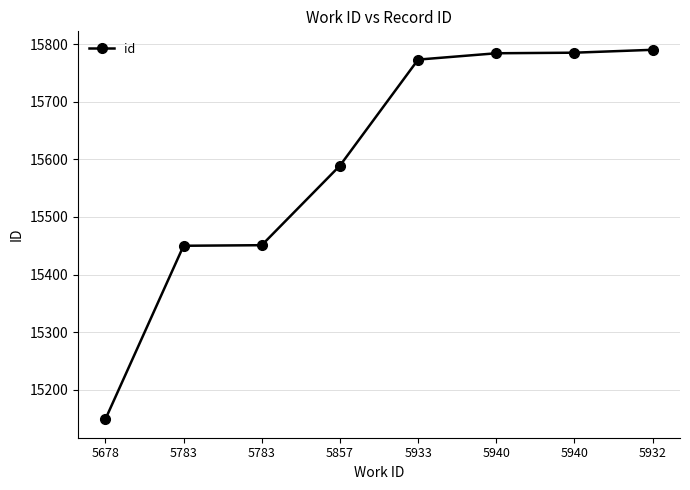

True or false: the data has more than 0 interior local peaks.

False